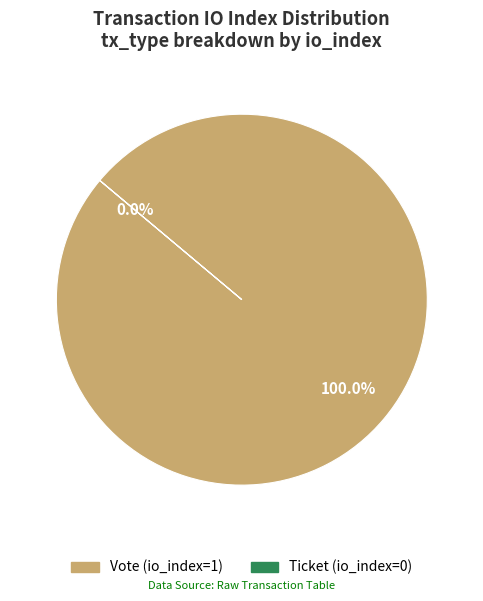

Is there a majority slice in this chart?

Yes